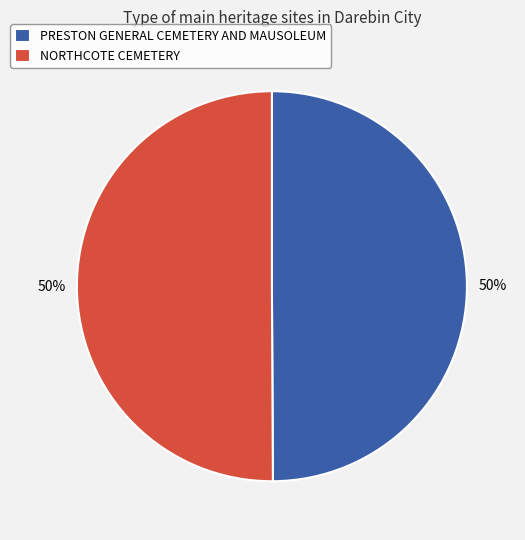

To the nearest percent, what percentage of the pie is NORTHCOTE CEMETERY?

50%